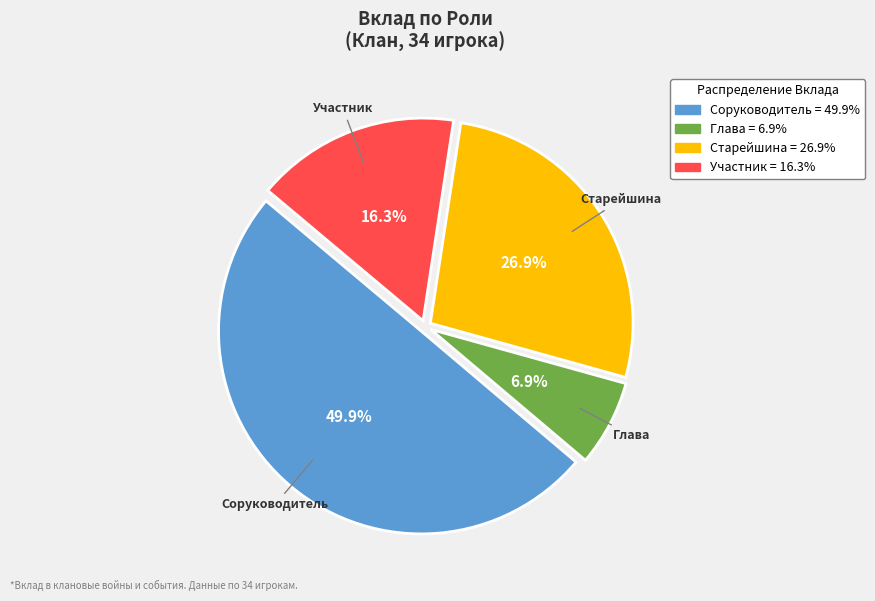

Count the number of slices in the pie.

4